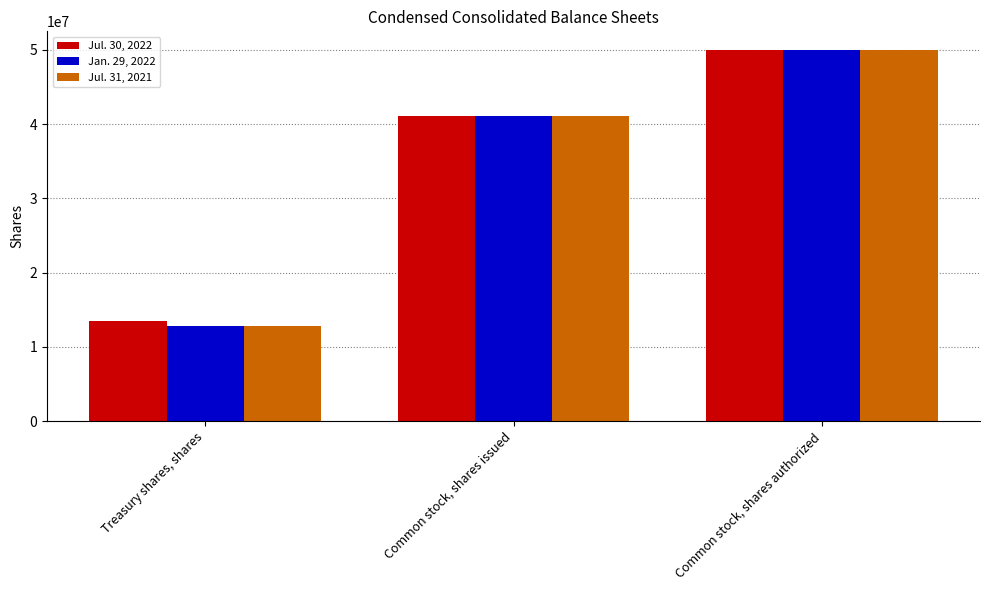

What are all the series names shown in the legend?

Jul. 30, 2022, Jan. 29, 2022, Jul. 31, 2021